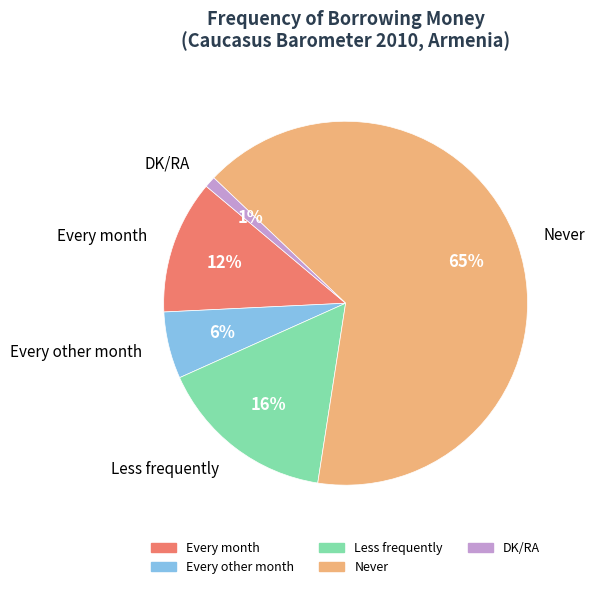

How many segments does this pie chart have?

5